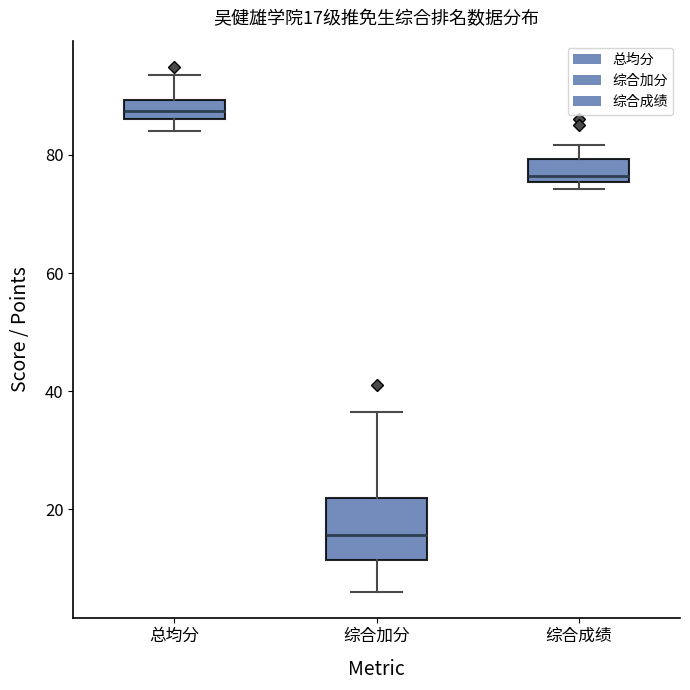

Which box is the tallest, from its lower edge to its upper edge?

综合加分